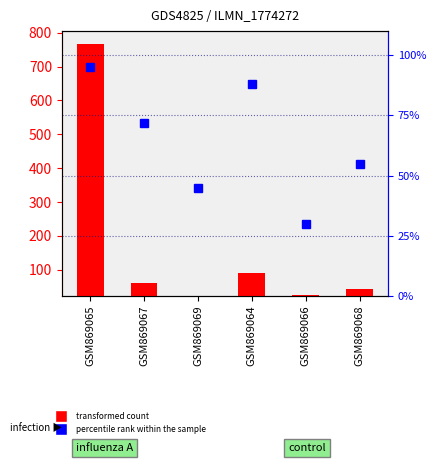

What are all the series names shown in the legend?

transformed count, percentile rank within the sample